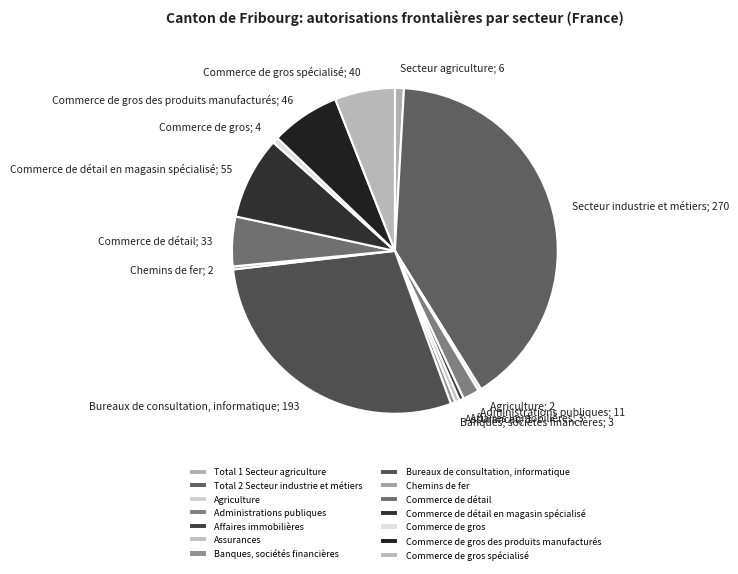

How many segments does this pie chart have?

14